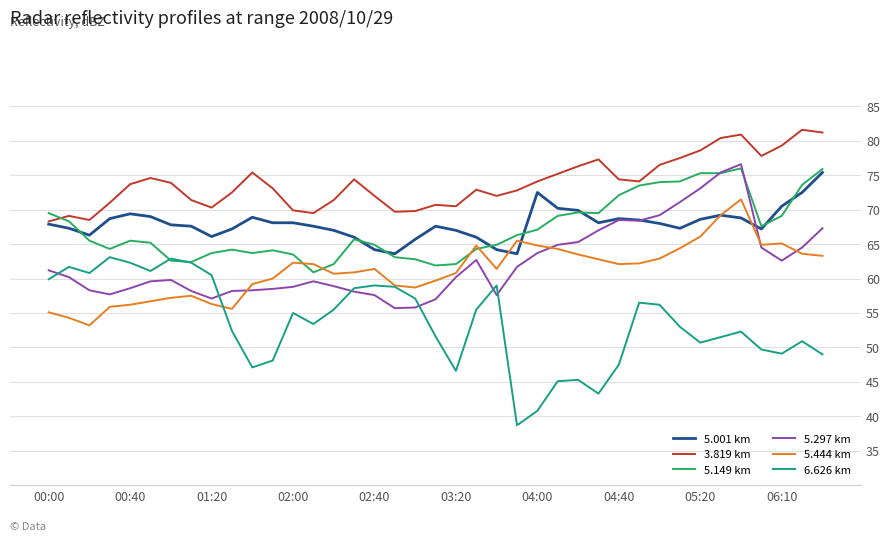

True or false: 5.001 km and 6.626 km cross at least once.

False